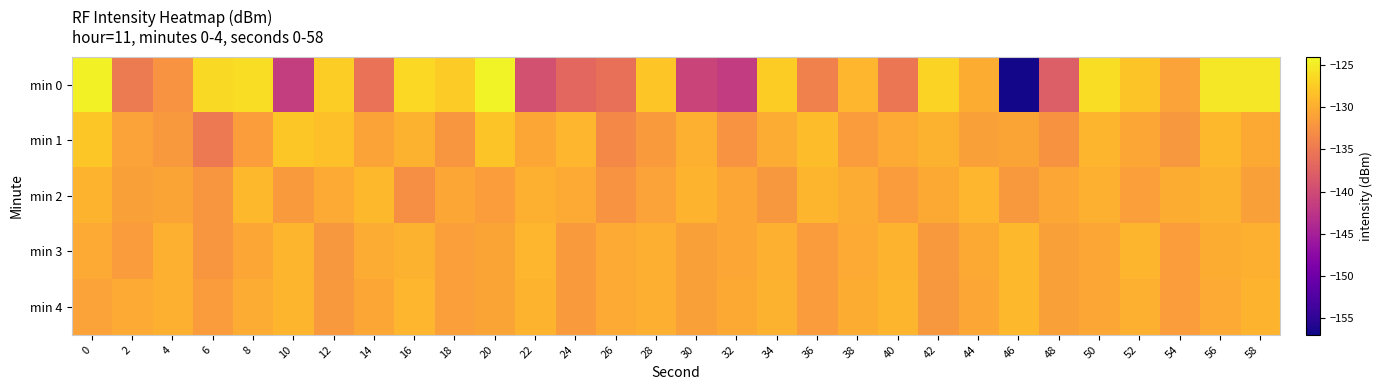

Which series has the widest spread of values?

min 0